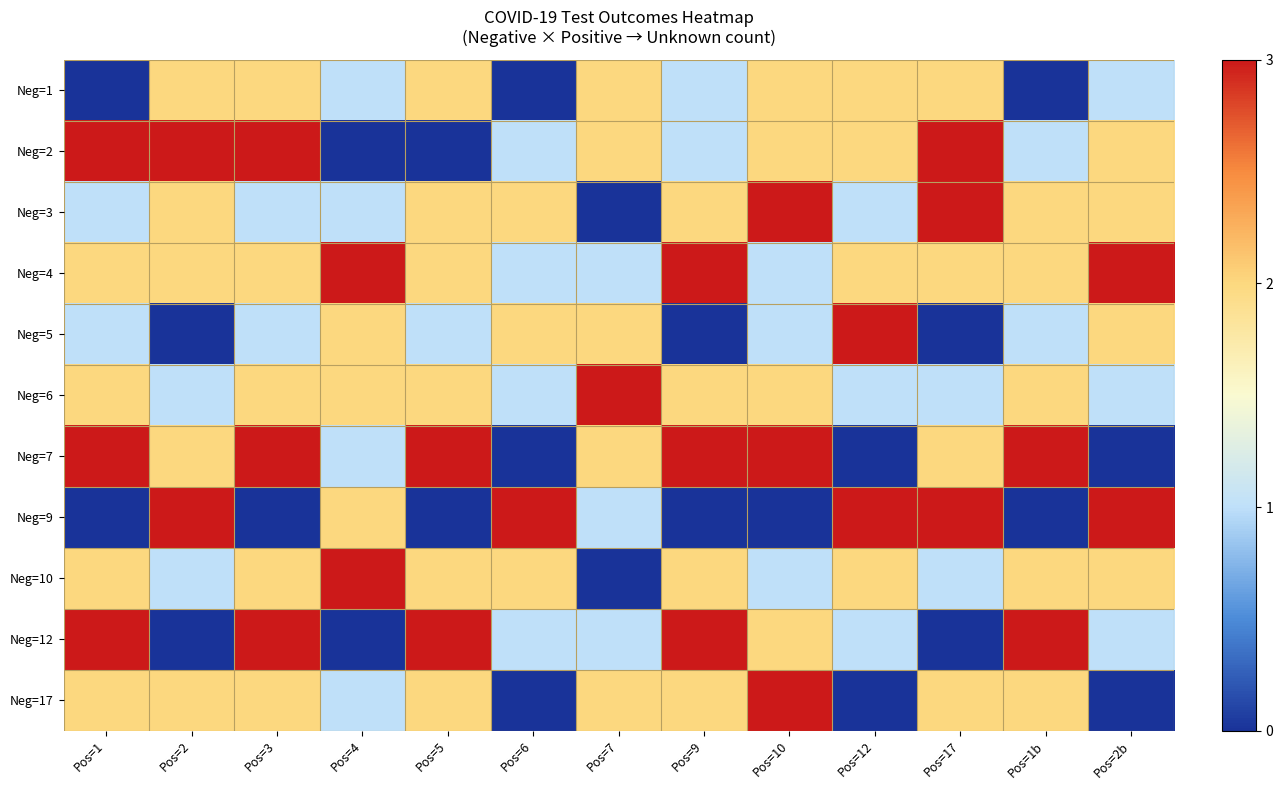

Reading left to right, what are all the values shown in this chart?

Neg=1: Pos=1=0	Pos=2=2	Pos=3=2	Pos=4=1	Pos=5=2	Pos=6=0	Pos=7=2	Pos=9=1	Pos=10=2	Pos=12=2	Pos=17=2	Pos=1b=0	Pos=2b=1
Neg=2: Pos=1=3	Pos=2=3	Pos=3=3	Pos=4=0	Pos=5=0	Pos=6=1	Pos=7=2	Pos=9=1	Pos=10=2	Pos=12=2	Pos=17=3	Pos=1b=1	Pos=2b=2
Neg=3: Pos=1=1	Pos=2=2	Pos=3=1	Pos=4=1	Pos=5=2	Pos=6=2	Pos=7=0	Pos=9=2	Pos=10=3	Pos=12=1	Pos=17=3	Pos=1b=2	Pos=2b=2
Neg=4: Pos=1=2	Pos=2=2	Pos=3=2	Pos=4=3	Pos=5=2	Pos=6=1	Pos=7=1	Pos=9=3	Pos=10=1	Pos=12=2	Pos=17=2	Pos=1b=2	Pos=2b=3
Neg=5: Pos=1=1	Pos=2=0	Pos=3=1	Pos=4=2	Pos=5=1	Pos=6=2	Pos=7=2	Pos=9=0	Pos=10=1	Pos=12=3	Pos=17=0	Pos=1b=1	Pos=2b=2
Neg=6: Pos=1=2	Pos=2=1	Pos=3=2	Pos=4=2	Pos=5=2	Pos=6=1	Pos=7=3	Pos=9=2	Pos=10=2	Pos=12=1	Pos=17=1	Pos=1b=2	Pos=2b=1
Neg=7: Pos=1=3	Pos=2=2	Pos=3=3	Pos=4=1	Pos=5=3	Pos=6=0	Pos=7=2	Pos=9=3	Pos=10=3	Pos=12=0	Pos=17=2	Pos=1b=3	Pos=2b=0
Neg=9: Pos=1=0	Pos=2=3	Pos=3=0	Pos=4=2	Pos=5=0	Pos=6=3	Pos=7=1	Pos=9=0	Pos=10=0	Pos=12=3	Pos=17=3	Pos=1b=0	Pos=2b=3
Neg=10: Pos=1=2	Pos=2=1	Pos=3=2	Pos=4=3	Pos=5=2	Pos=6=2	Pos=7=0	Pos=9=2	Pos=10=1	Pos=12=2	Pos=17=1	Pos=1b=2	Pos=2b=2
Neg=12: Pos=1=3	Pos=2=0	Pos=3=3	Pos=4=0	Pos=5=3	Pos=6=1	Pos=7=1	Pos=9=3	Pos=10=2	Pos=12=1	Pos=17=0	Pos=1b=3	Pos=2b=1
Neg=17: Pos=1=2	Pos=2=2	Pos=3=2	Pos=4=1	Pos=5=2	Pos=6=0	Pos=7=2	Pos=9=2	Pos=10=3	Pos=12=0	Pos=17=2	Pos=1b=2	Pos=2b=0